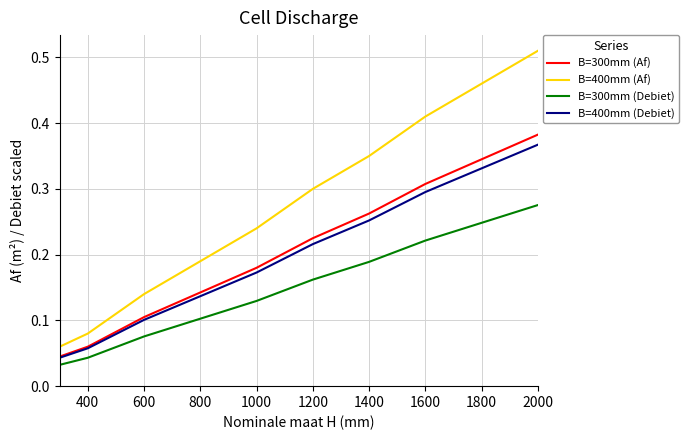

True or false: B=300mm (Debiet) and B=400mm (Debiet) cross at least once.

False